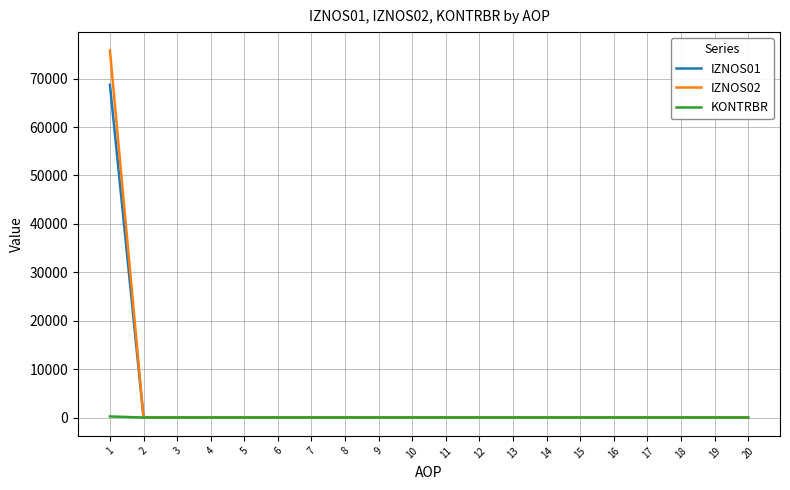

What are all the series names shown in the legend?

IZNOS01, IZNOS02, KONTRBR